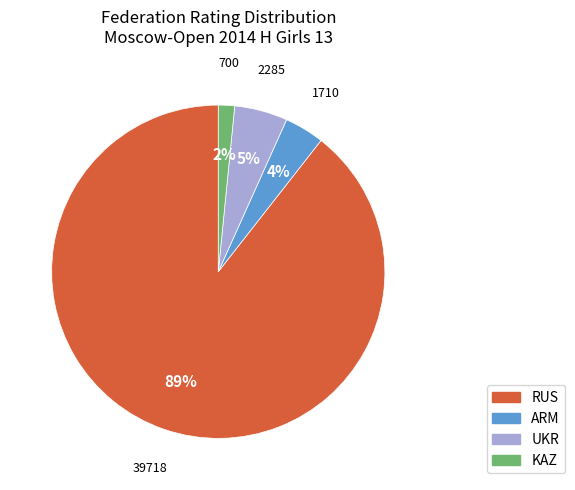

Is it true that KAZ is 27% of the pie?

False